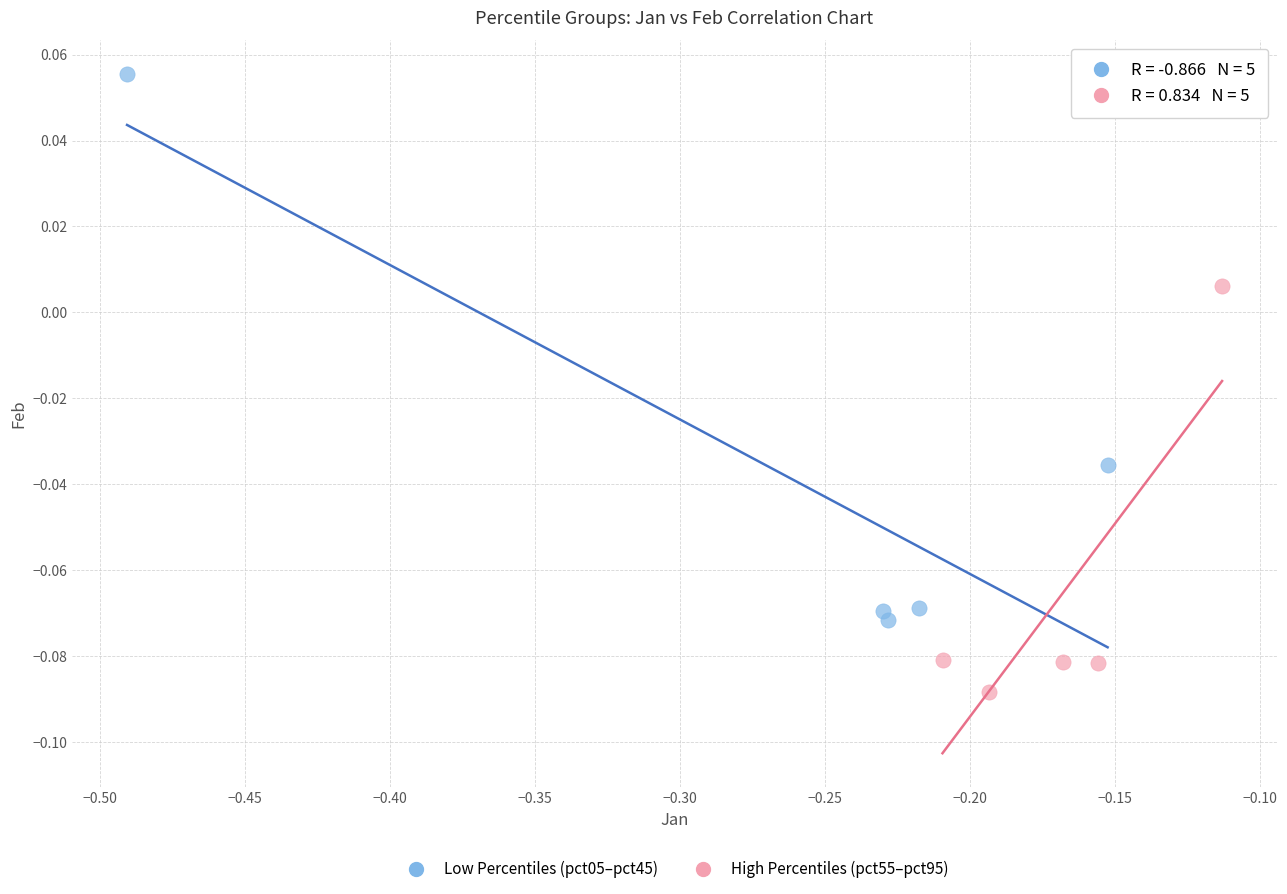

Which series reaches the maximum Y coordinate?

Low Percentiles (pct05–pct45)